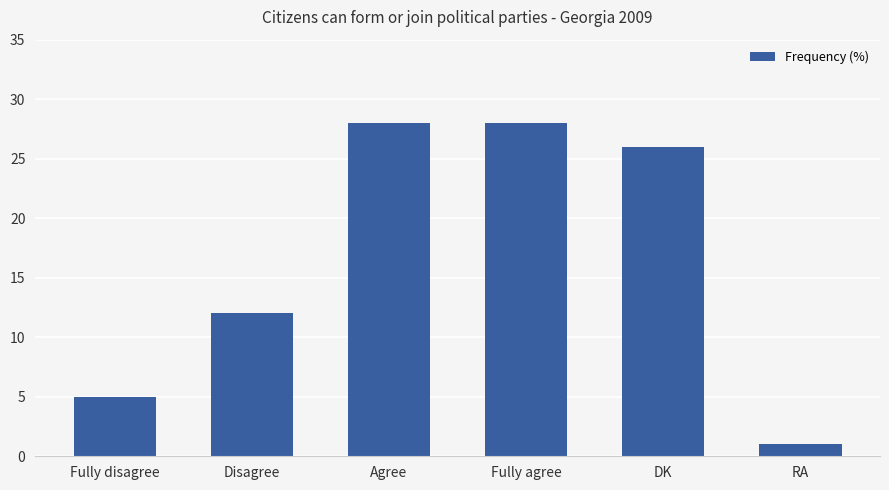

At which label is the value closest to 14?

Disagree